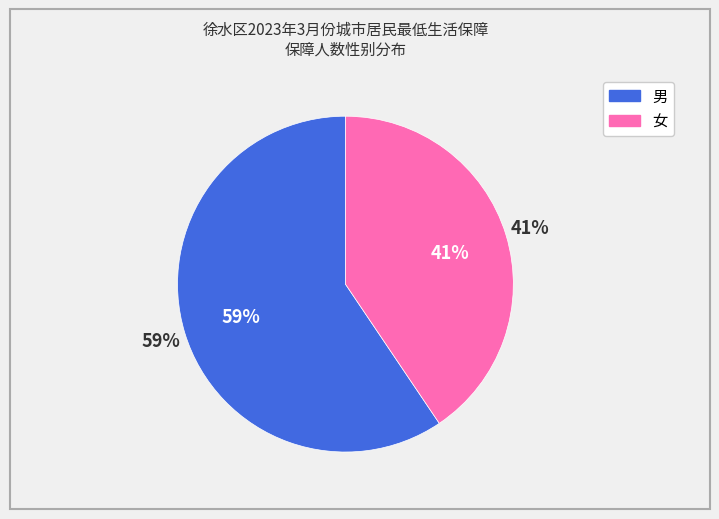

Rank the categories by value from lowest to highest.

女, 男